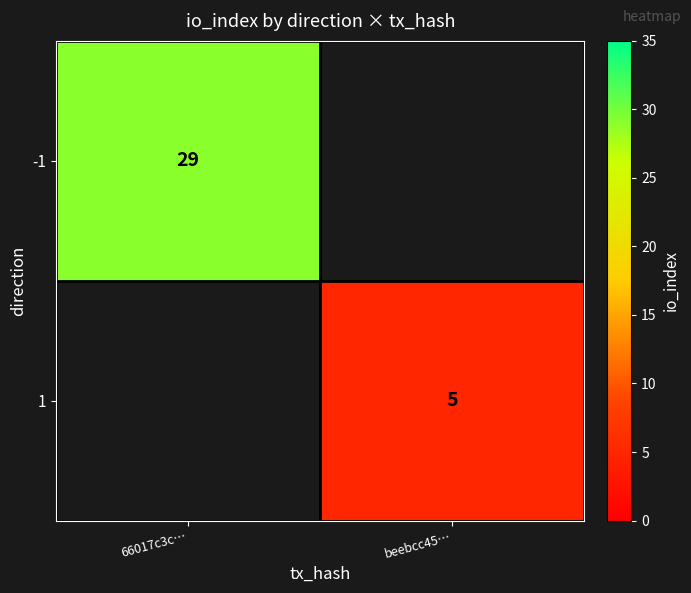

Is it true that 1 equals 8 at beebcc45…?

False